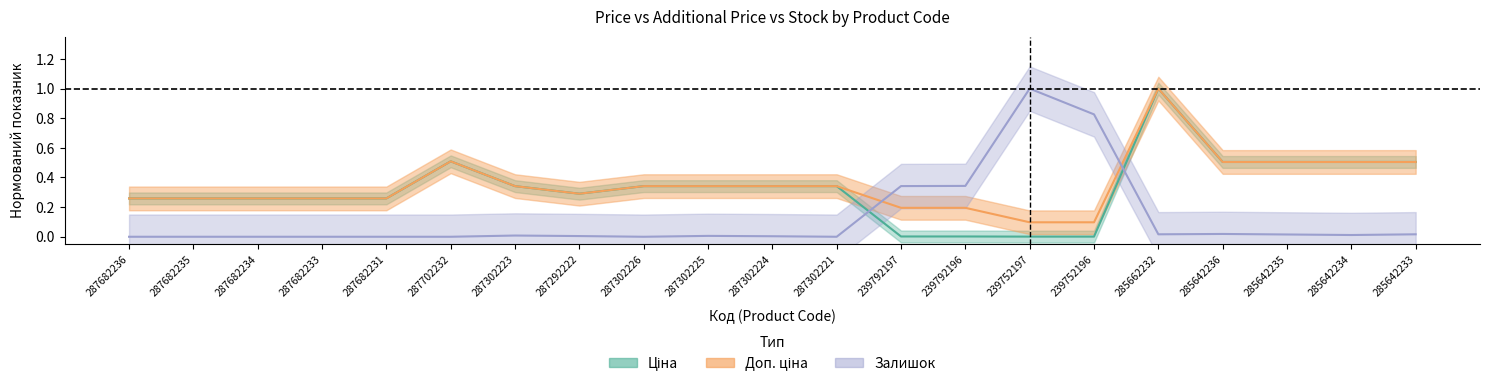

The value of Доп. ціна (центр) at 239752196 is 0.1. True or false?

True